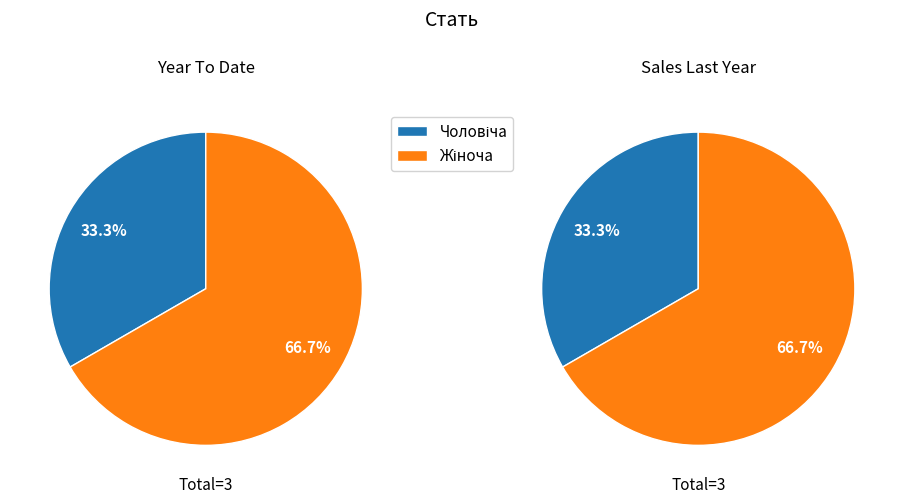

Is there a majority slice in this chart?

Yes